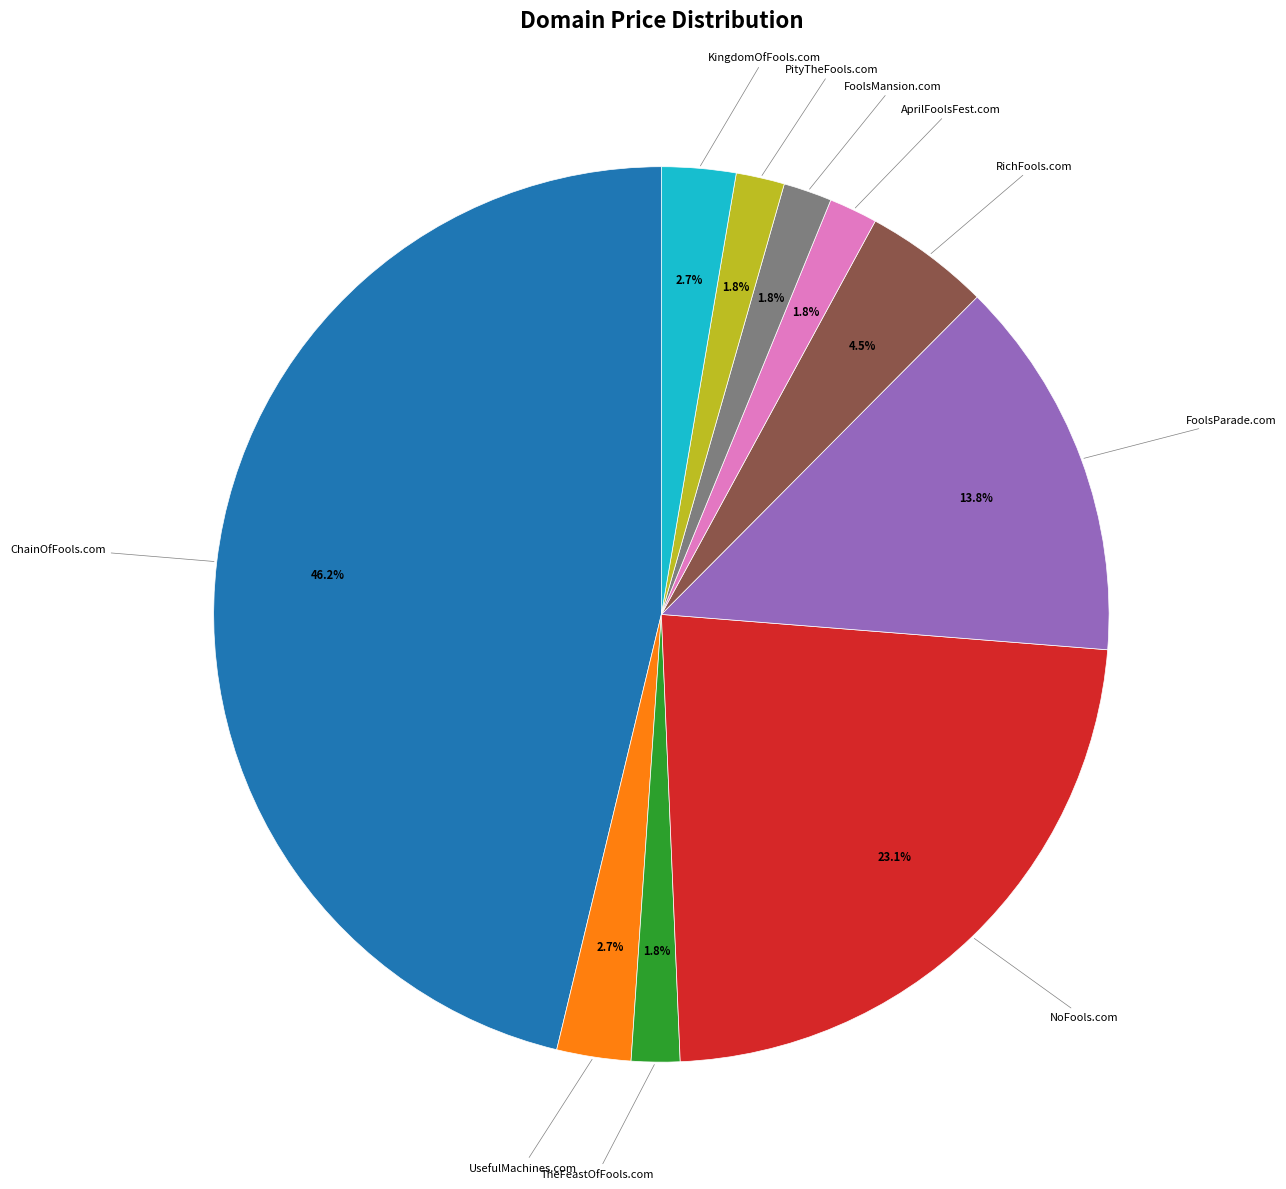

Is there any slice that represents more than half of the pie?

No